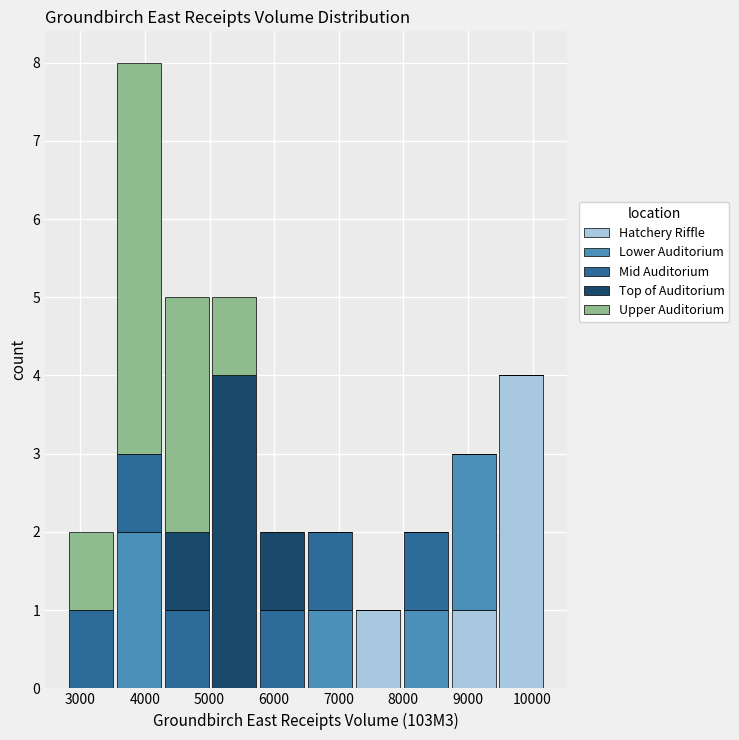

Reading left to right, transcribe this chart: for each stacked bar, give the range it covers on the x-axis and its total height. Neither the bar edges nor the heights are printed on the chart, so give them approximately, as read against the axes.

2800 to 3500: 2
3500 to 4300: 8
4300 to 5000: 5
5000 to 5800: 5
5800 to 6500: 2
6500 to 7200: 2
7200 to 8000: 1
8000 to 8700: 2
8700 to 9500: 3
9500 to 10200: 4